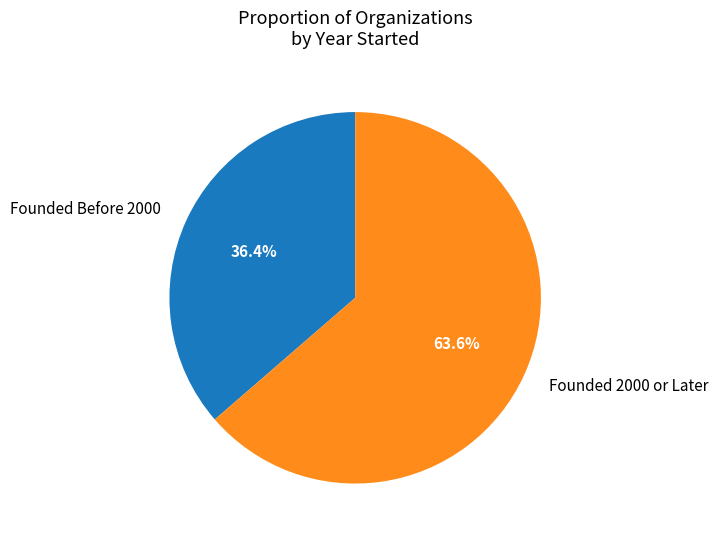

Do Founded Before 2000 and Founded 2000 or Later together represent more than half of the pie?

Yes